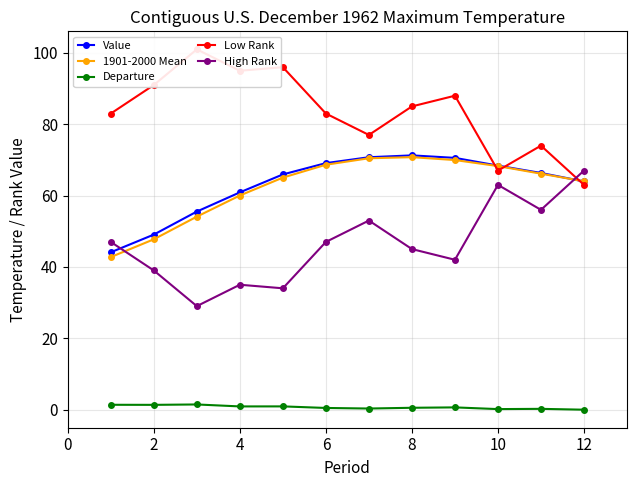

What is the lowest value of the High Rank series?

29.0